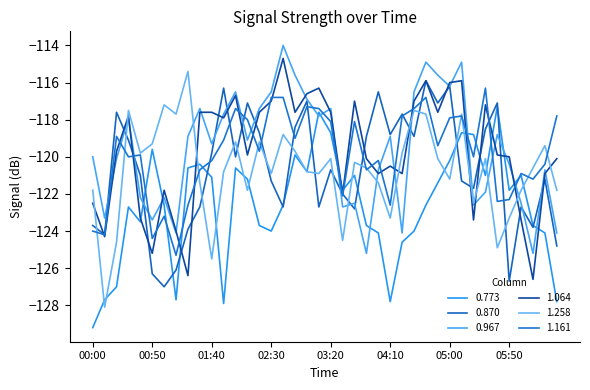

Which series has the widest spread of values?

1.258